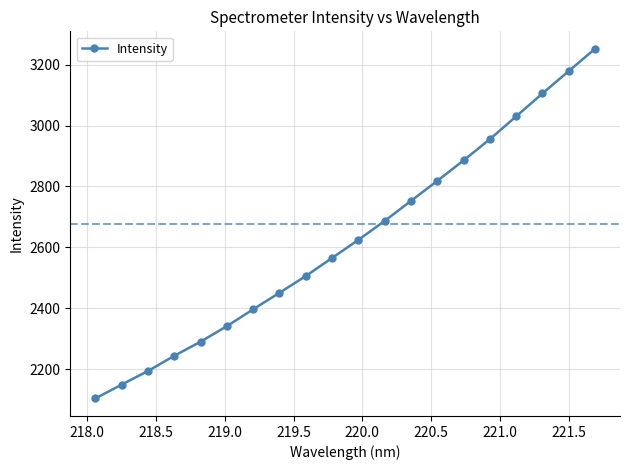

Reading left to right, extract all data points from this chart.

2103.7	2149.1	2193.9	2243.7	2290.1	2341.2	2396.6	2450.9	2505.8	2565.3	2624.6	2686.9	2752.7	2818.4	2885.6	2955.3	3030.2	3105.4	3179.0	3252.0